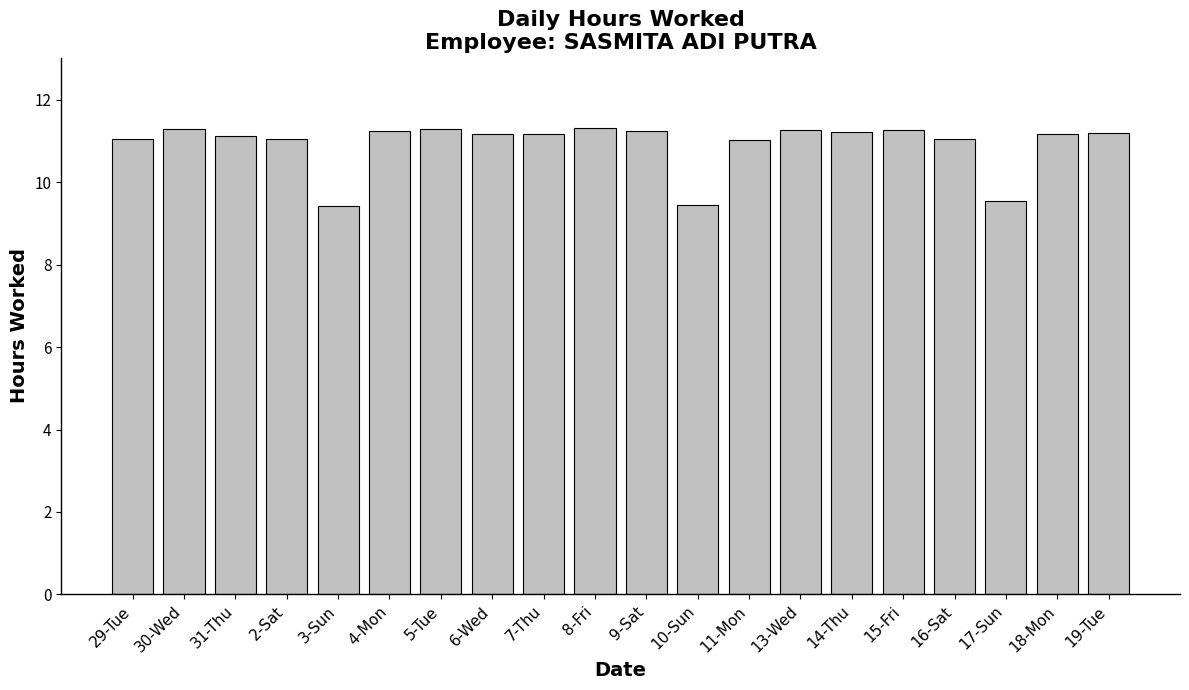

How many distinct data groups are displayed?

1